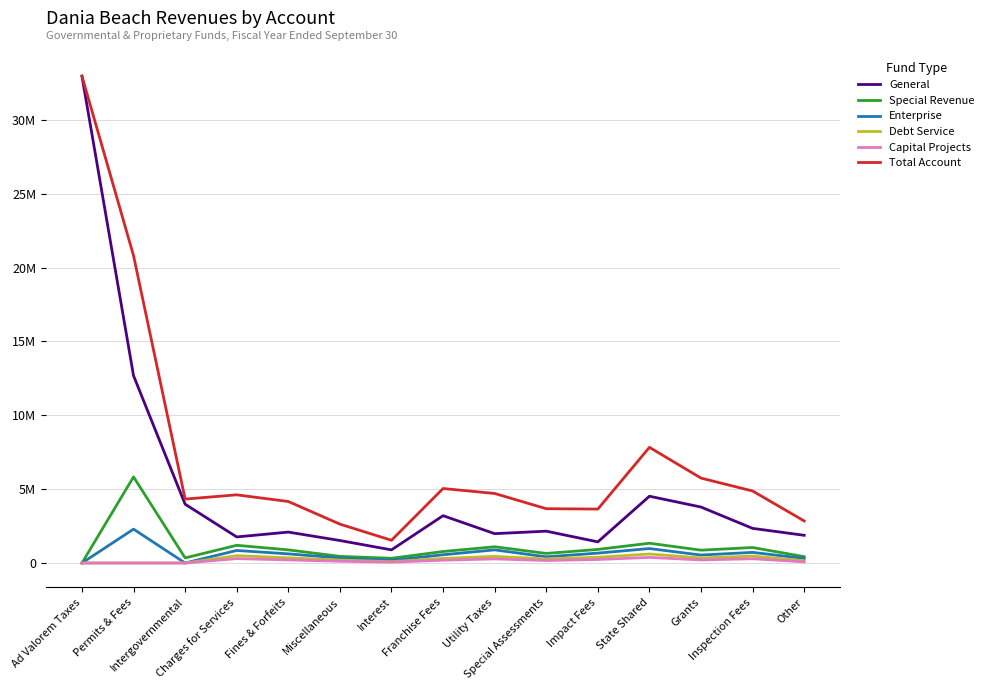

True or false: Enterprise and Capital Projects cross at least once.

False